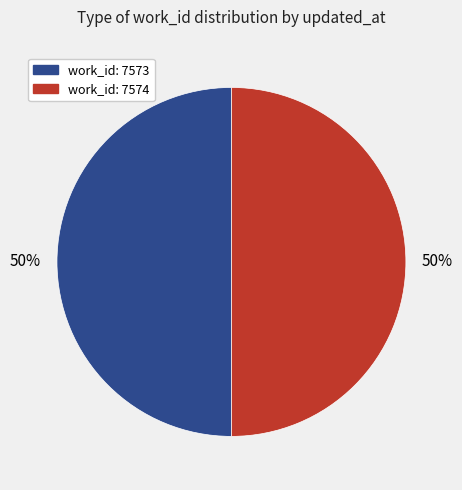

To the nearest percent, what is the average slice percentage?

50%